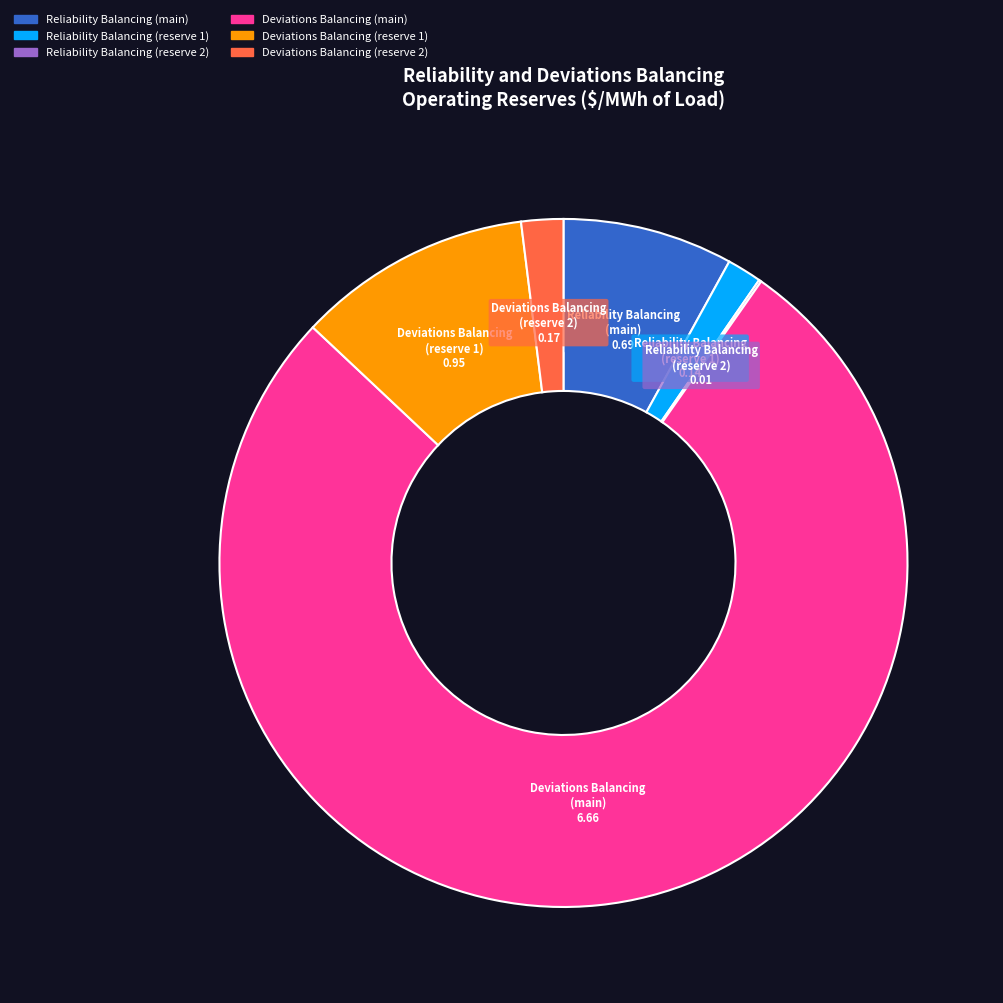

What is the majority slice?

Deviations Balancing (main)